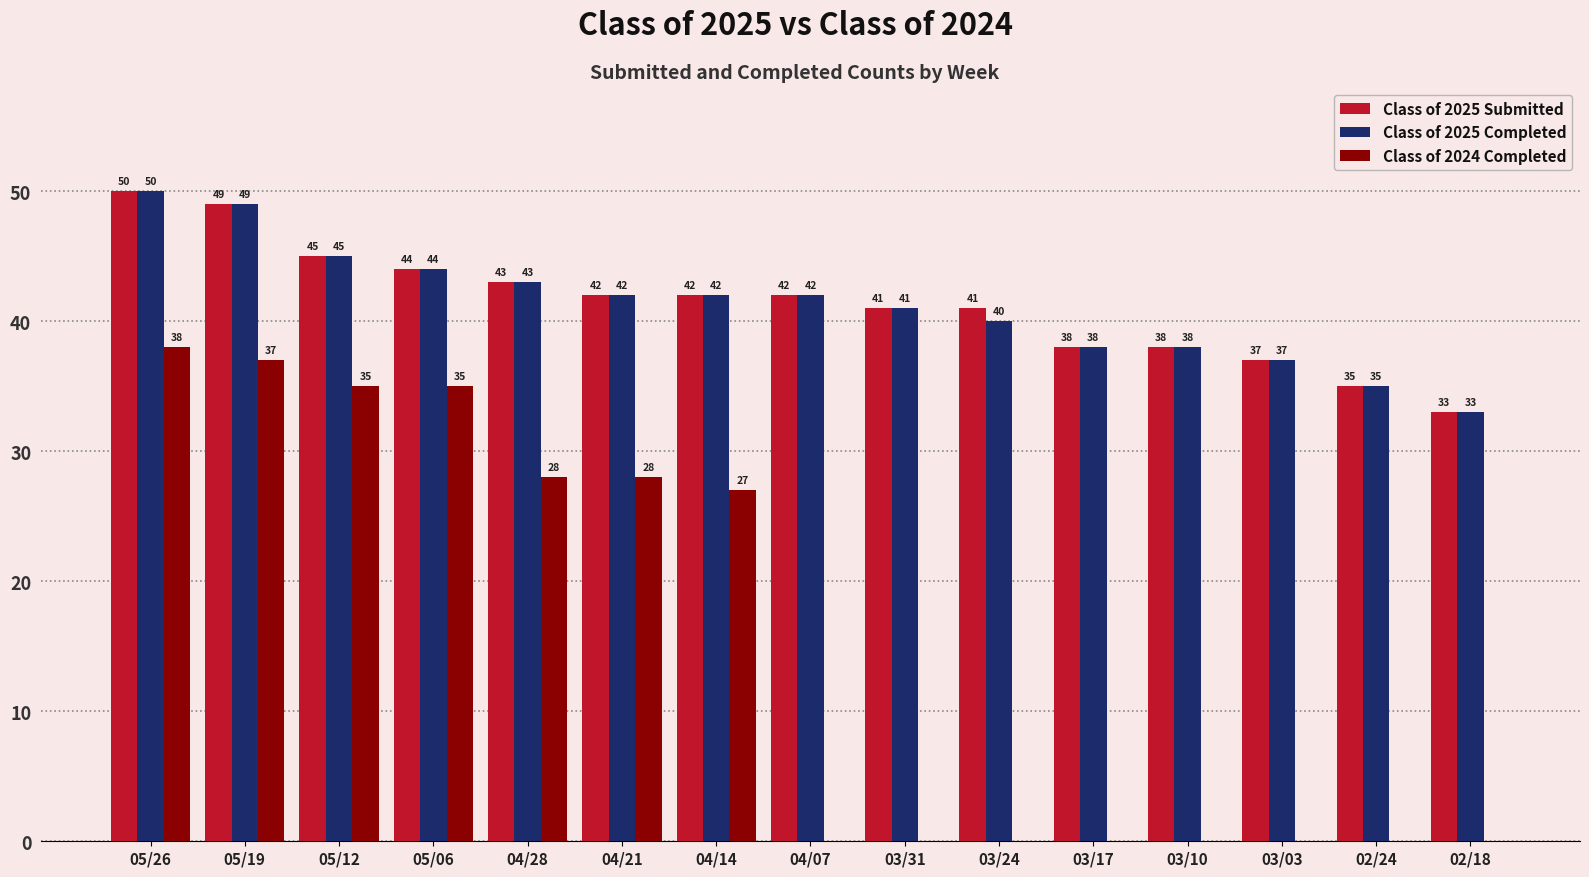

What is the maximum value for Class of 2025 Submitted?

50